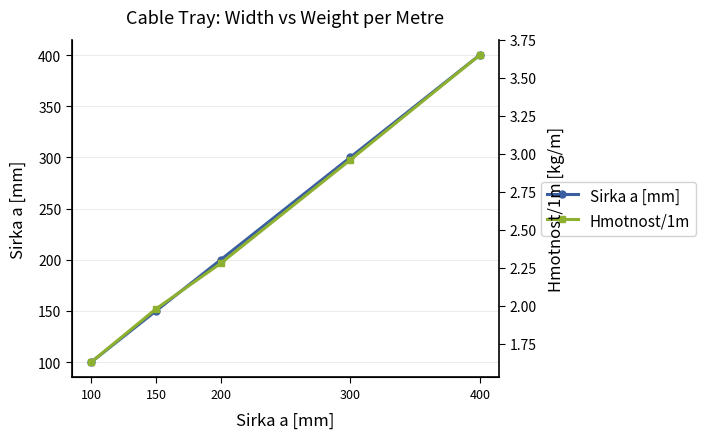

True or false: Sirka a [mm] and Hmotnost/1m intersect in this chart.

False